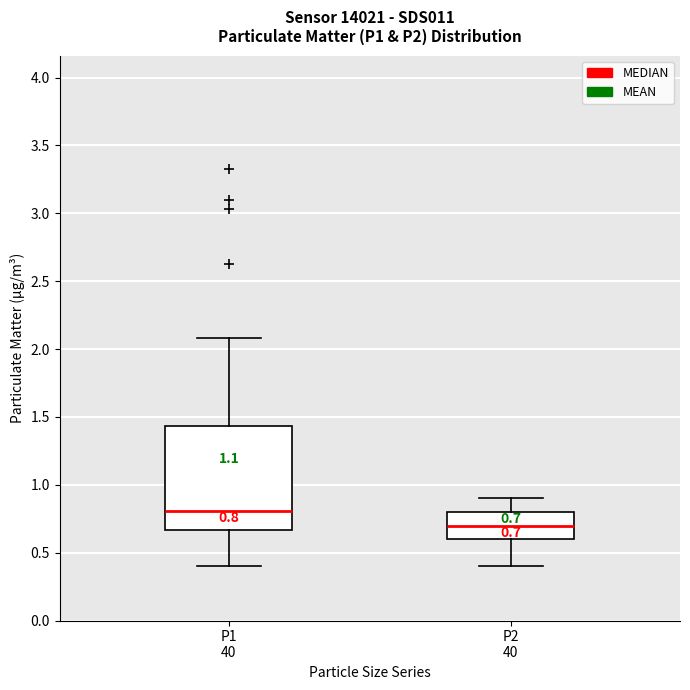

Which box's median line is the lowest?

P2 40